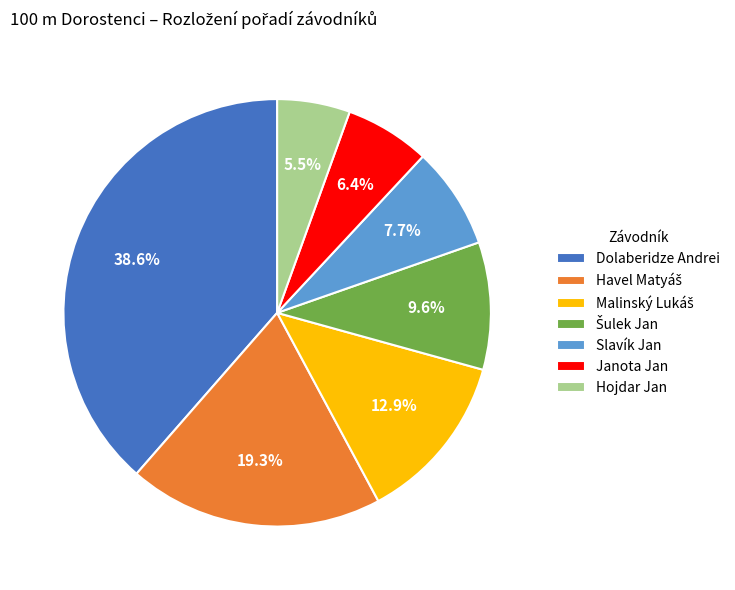

Which category has the smallest portion of the pie?

Hojdar Jan